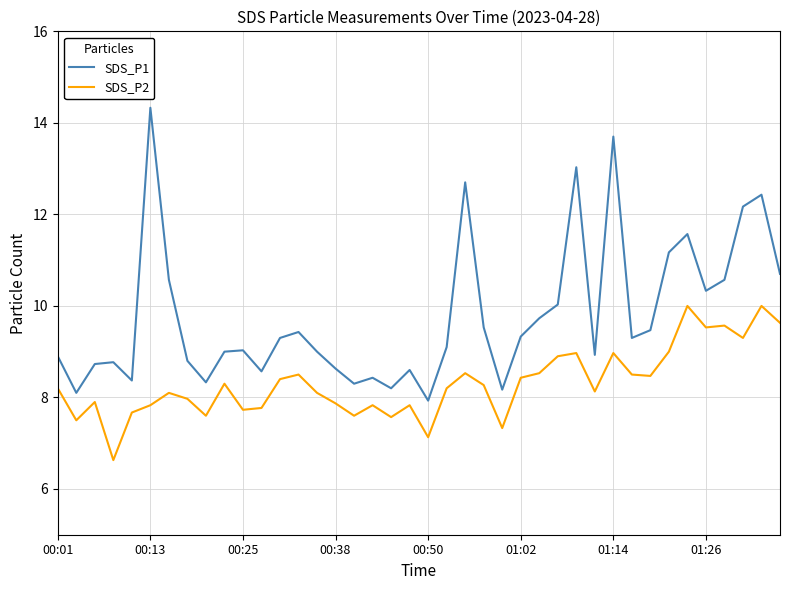

What is the difference between the maximum and second lowest values in the SDS_P1 series?

6.2